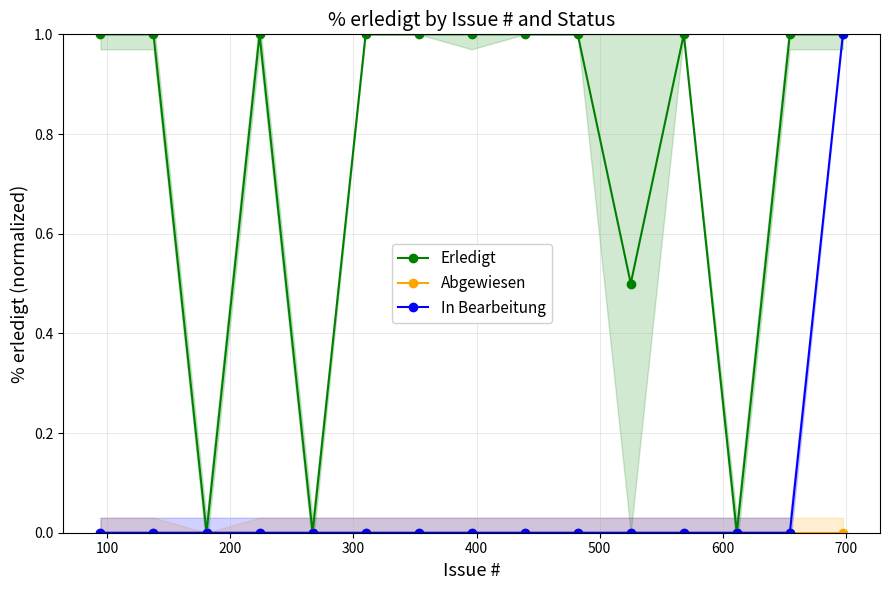

What is the average value of the Erledigt series?

0.8